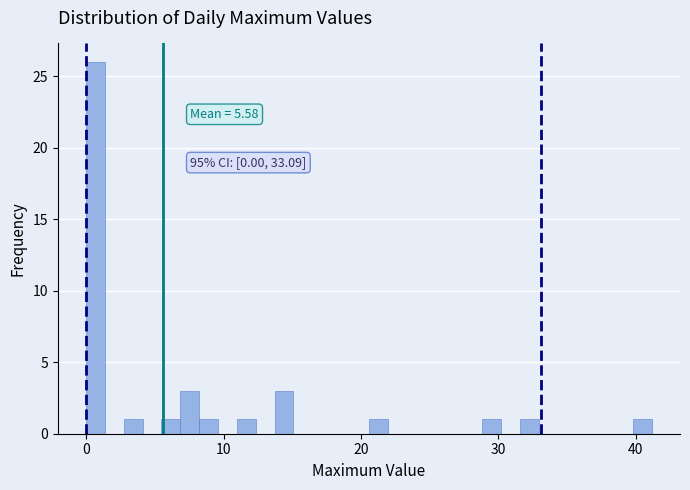

Around what value on the x-axis is the tallest bar? Give the approximate position of its centre, as read against the axis.

1